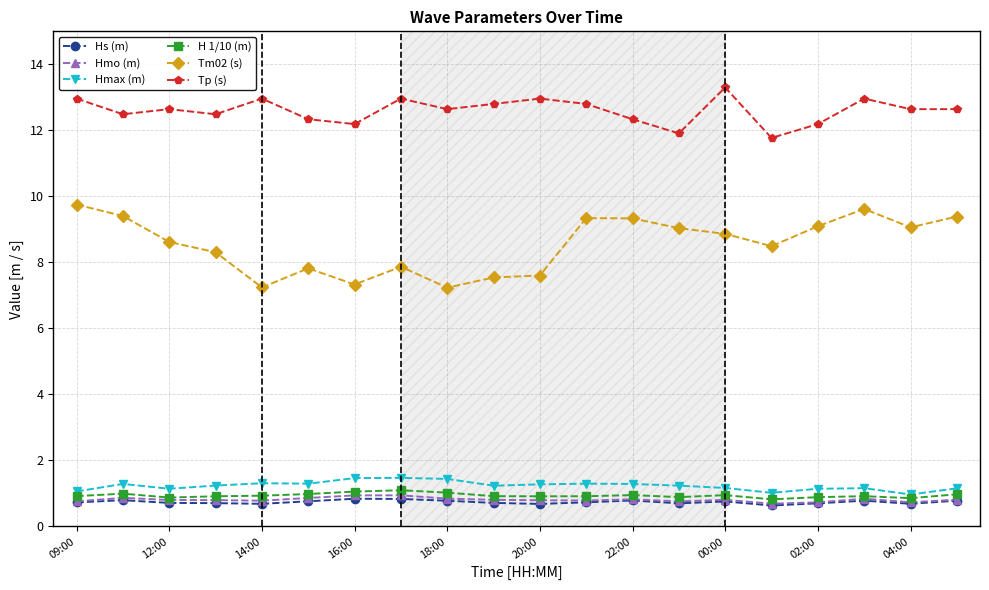

What is the maximum value for Hs (m)?

0.8